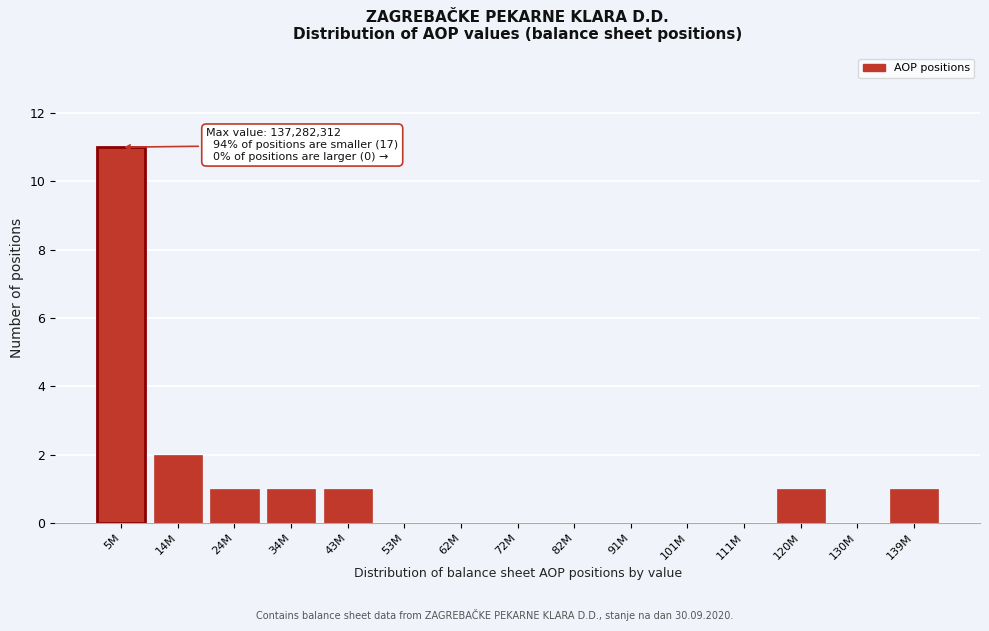

Reading left to right, what are all the values shown in this chart?

5M=11	14M=2	24M=1	34M=1	43M=1	53M=0	62M=0	72M=0	82M=0	91M=0	101M=0	111M=0	120M=1	130M=0	139M=1